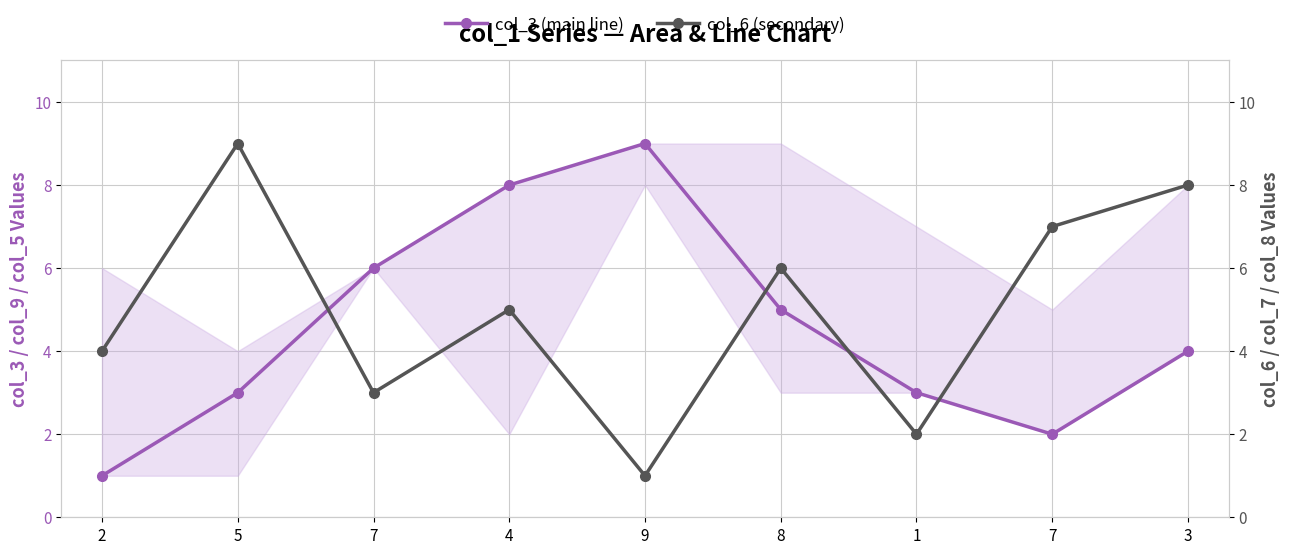

Reading left to right, extract all data points from this chart.

col_3 (Est-currently infected cases): 2=1	5=3	7=6	4=8	9=9	8=5	1=3	7=2	3=4
col_6 (New deaths): 2=4	5=9	7=3	4=5	9=1	8=6	1=2	7=7	3=8